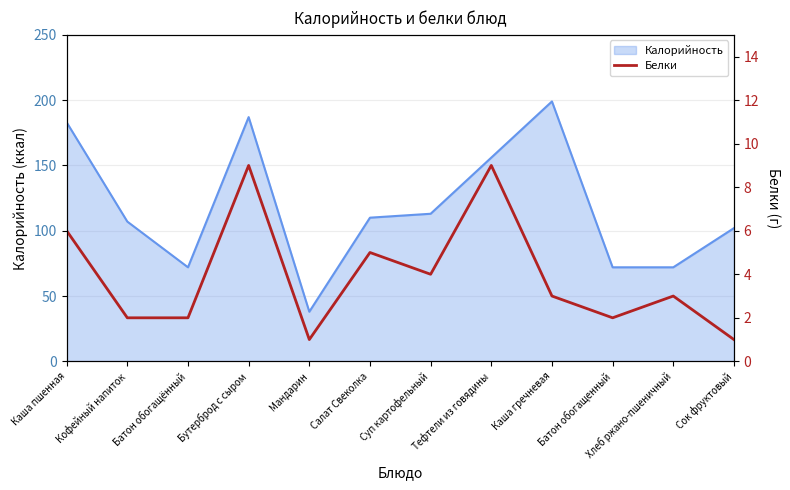

What is the smallest value displayed?

1